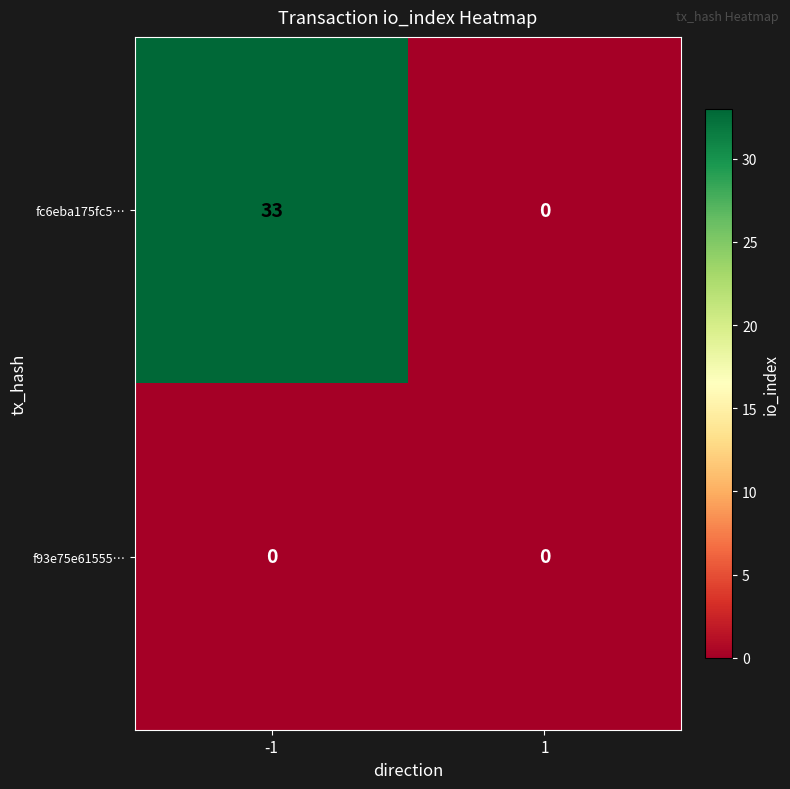

What is the maximum value shown in the chart?

33